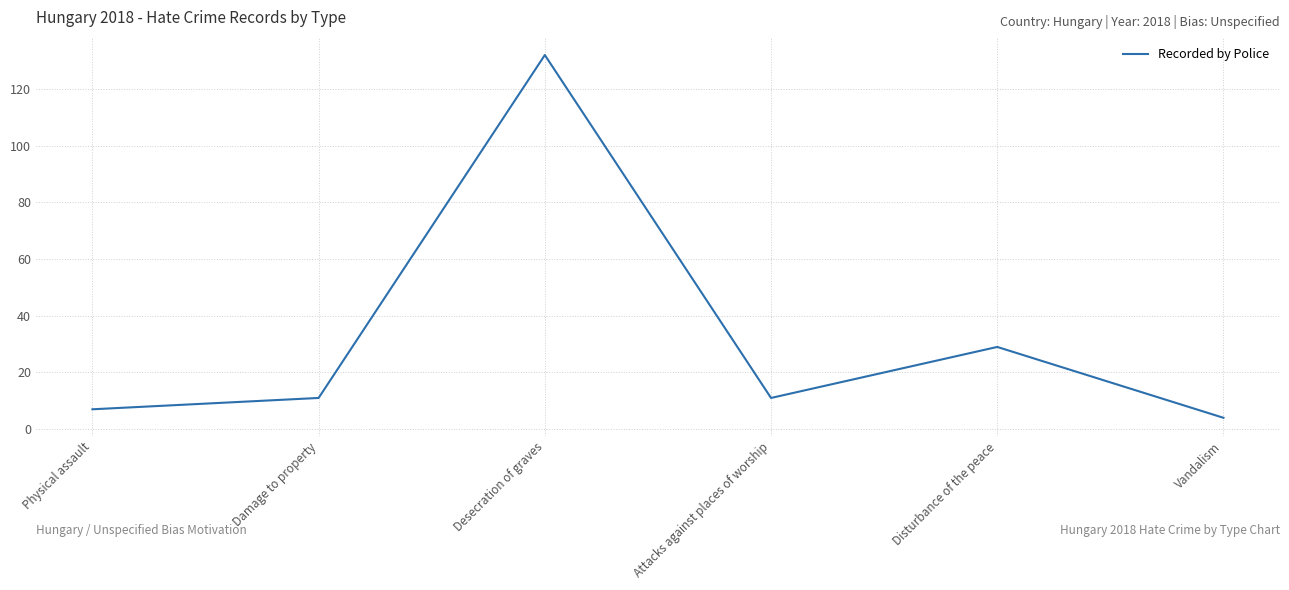

What is the change in value from Attacks against places of worship to Vandalism?

-7